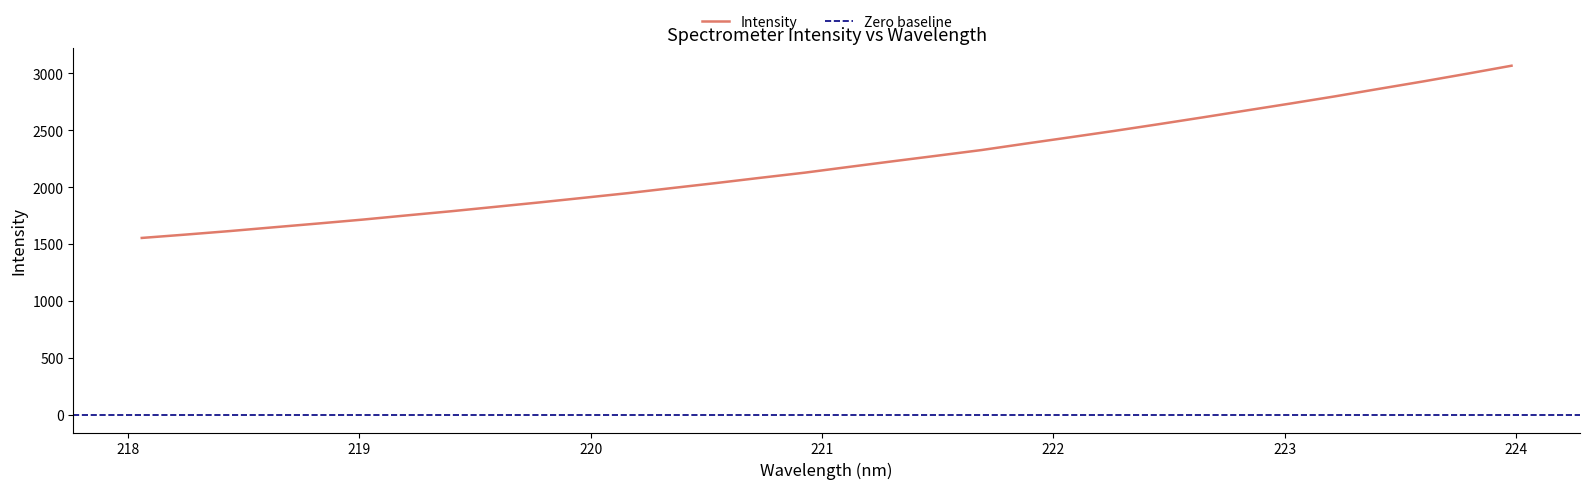

How many data points are above 2177?

16